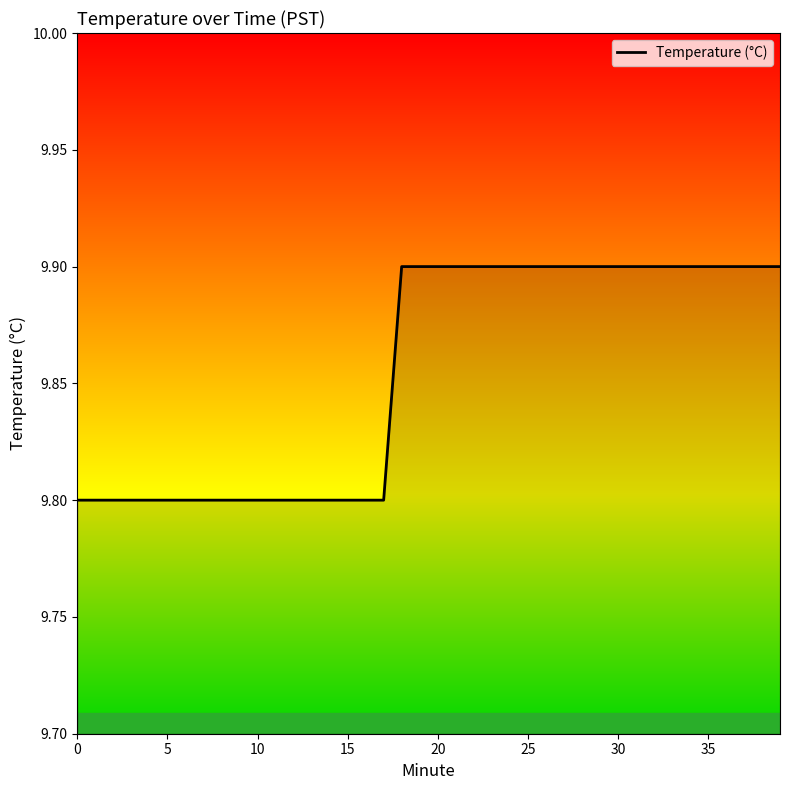

What is the minimum value shown in the chart?

9.8